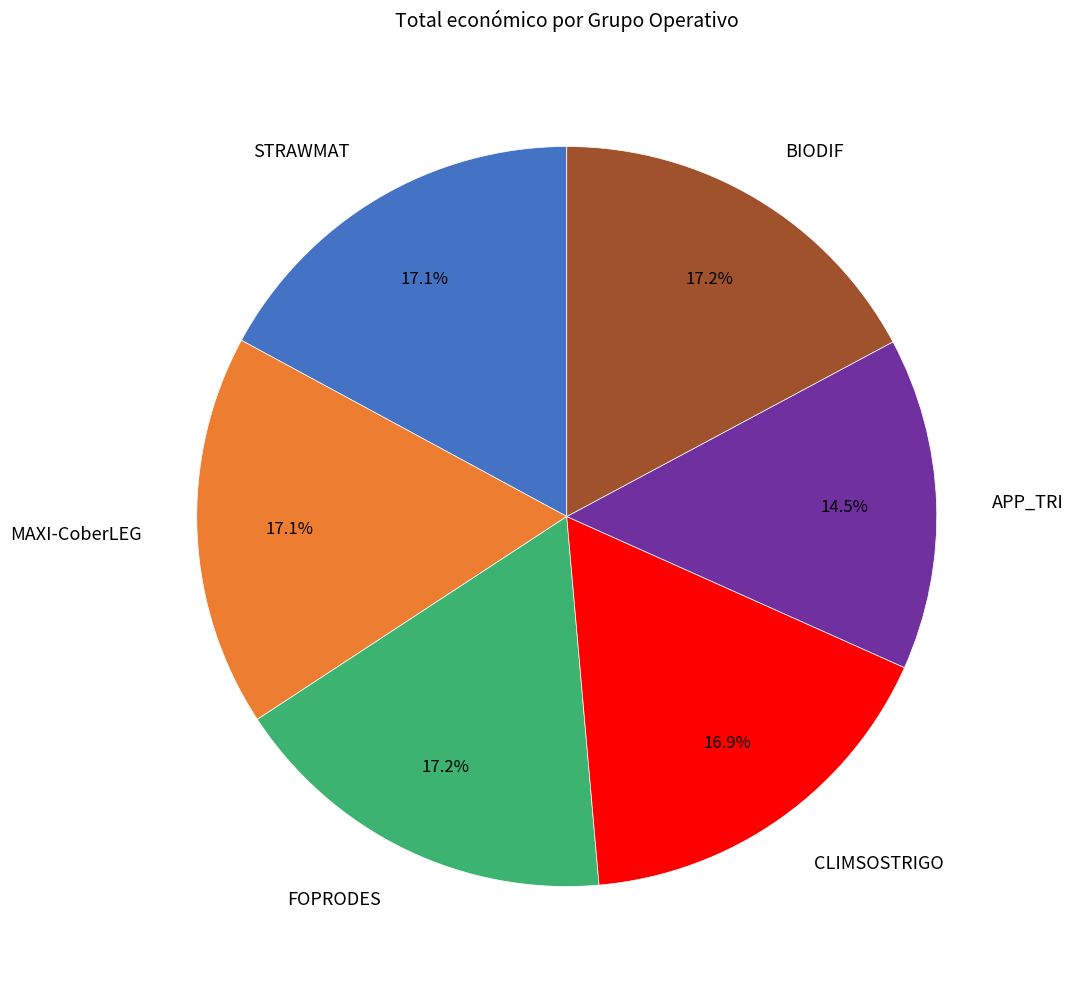

Combined, what portion of the pie is STRAWMAT and MAXI-CoberLEG?

34.2%